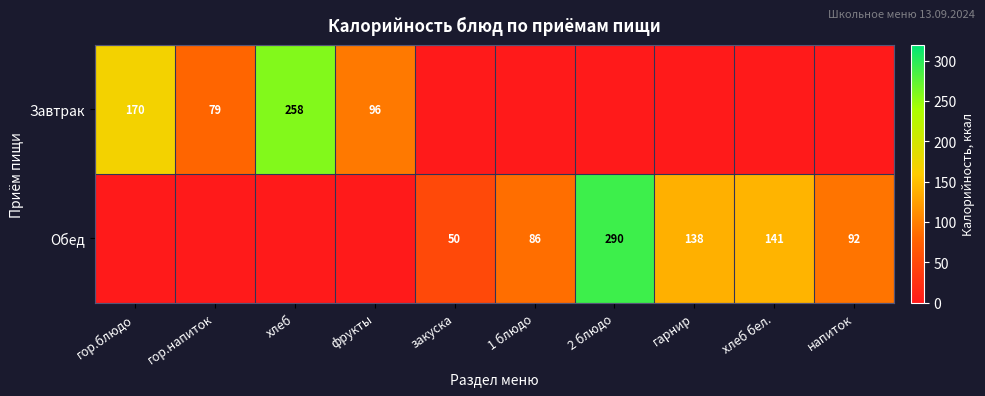

The Обед series shows 205 at гарнир. True or false?

False